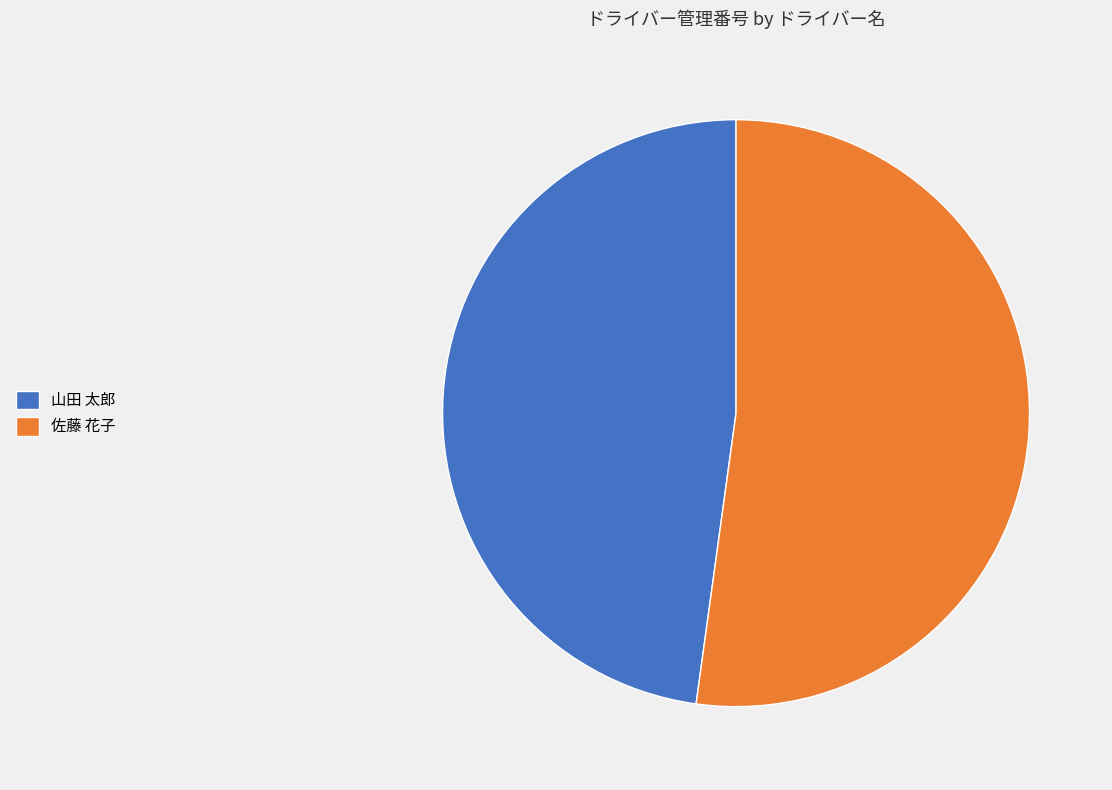

The 山田 太郎 slice represents 55% of the pie. True or false?

False